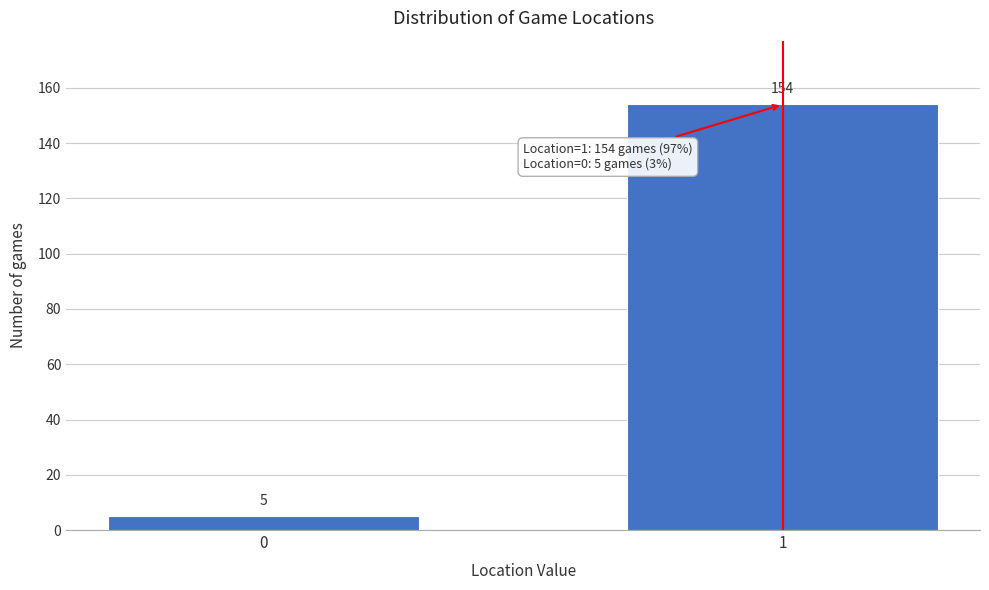

Reading left to right, transcribe all the data shown in this chart.

5	154